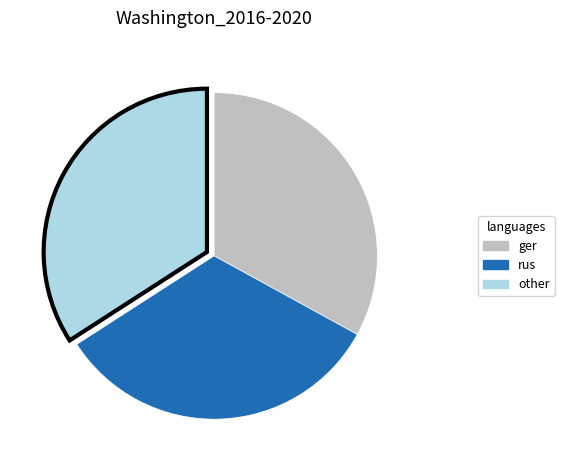

The ger slice represents 33% of the pie. True or false?

True